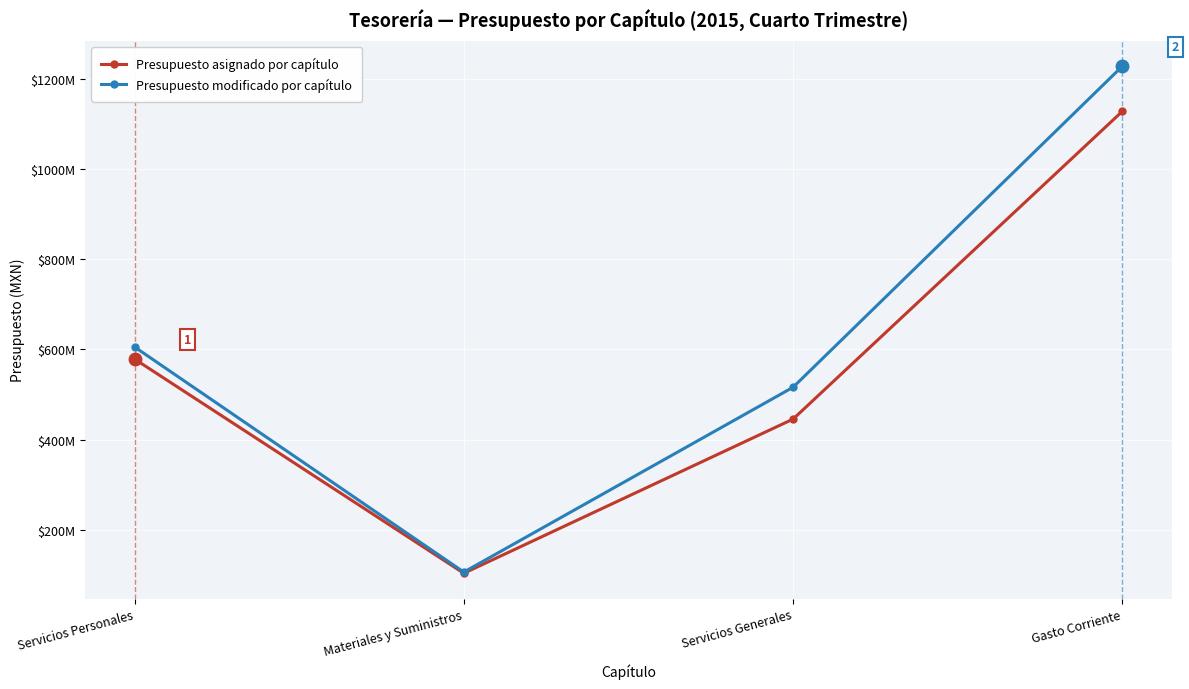

What are all the series names shown in the legend?

Presupuesto asignado por capítulo, Presupuesto modificado por capítulo